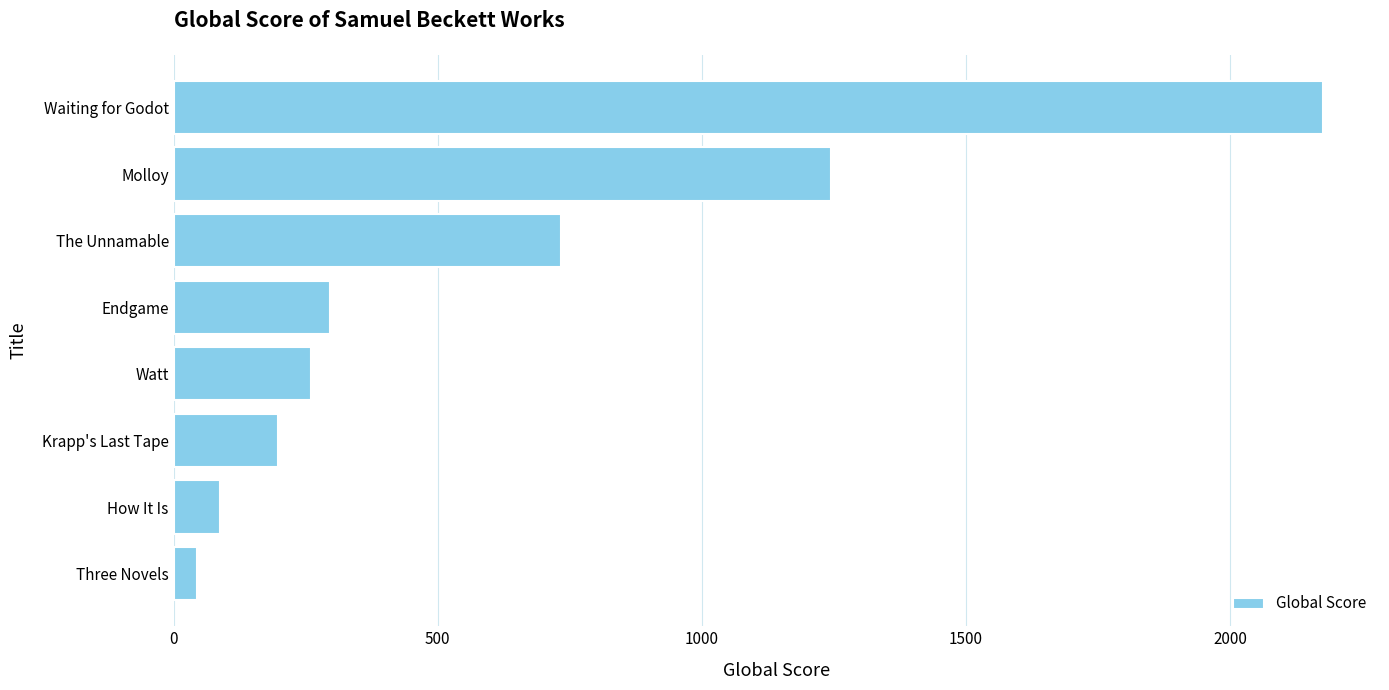

List the labels in order of value, largest first.

Waiting for Godot, Molloy, The Unnamable, Endgame, Watt, Krapp's Last Tape, How It Is, Three Novels